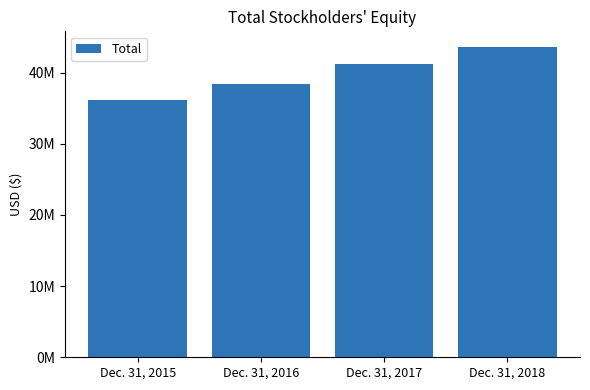

Are the bars horizontal?

No